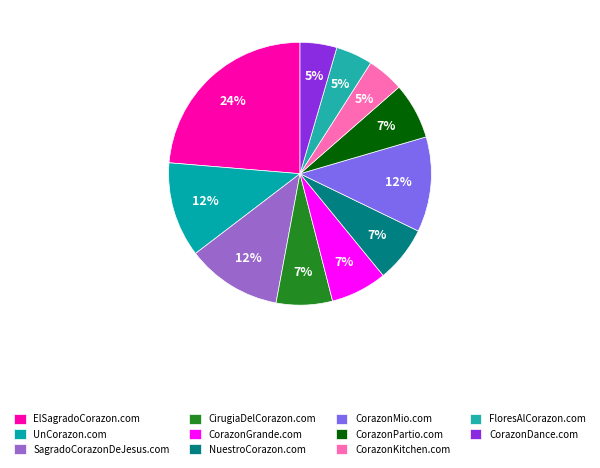

How many slices are in this pie chart?

11